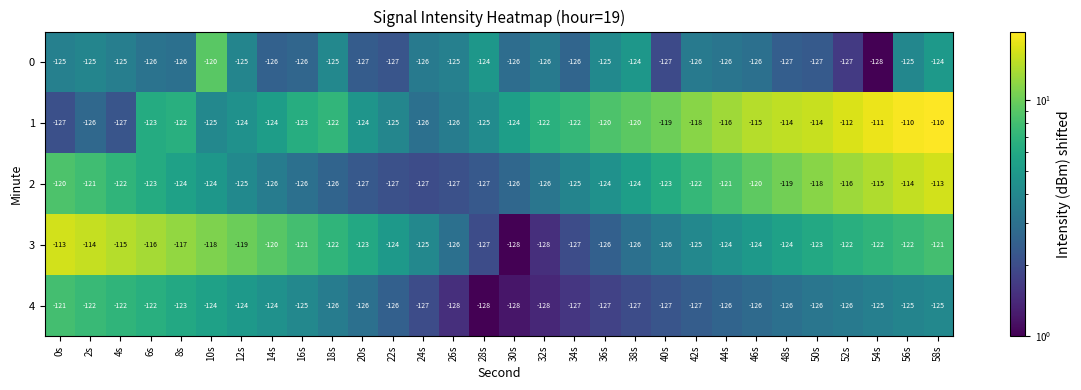

Which series has the largest total across all categories?

1